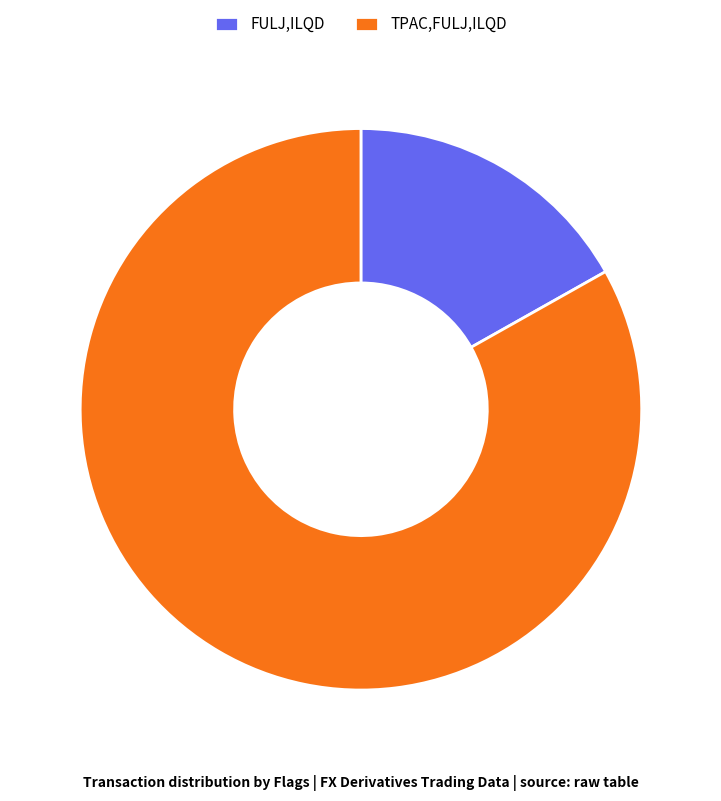

Is it true that TPAC,FULJ,ILQD is 93% of the pie?

False